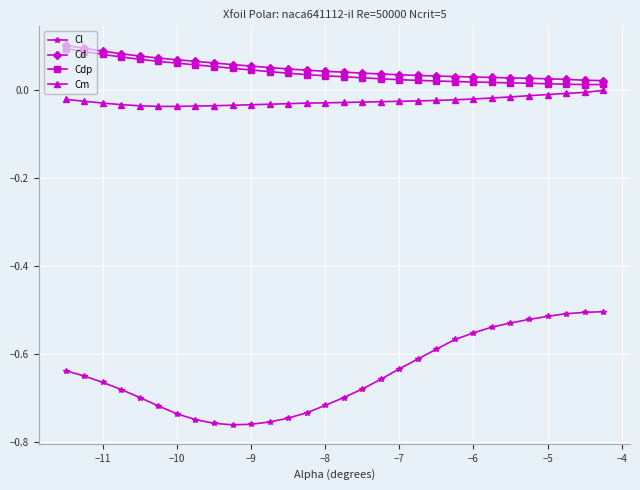

What is the sum of all Cdp values?

1.2